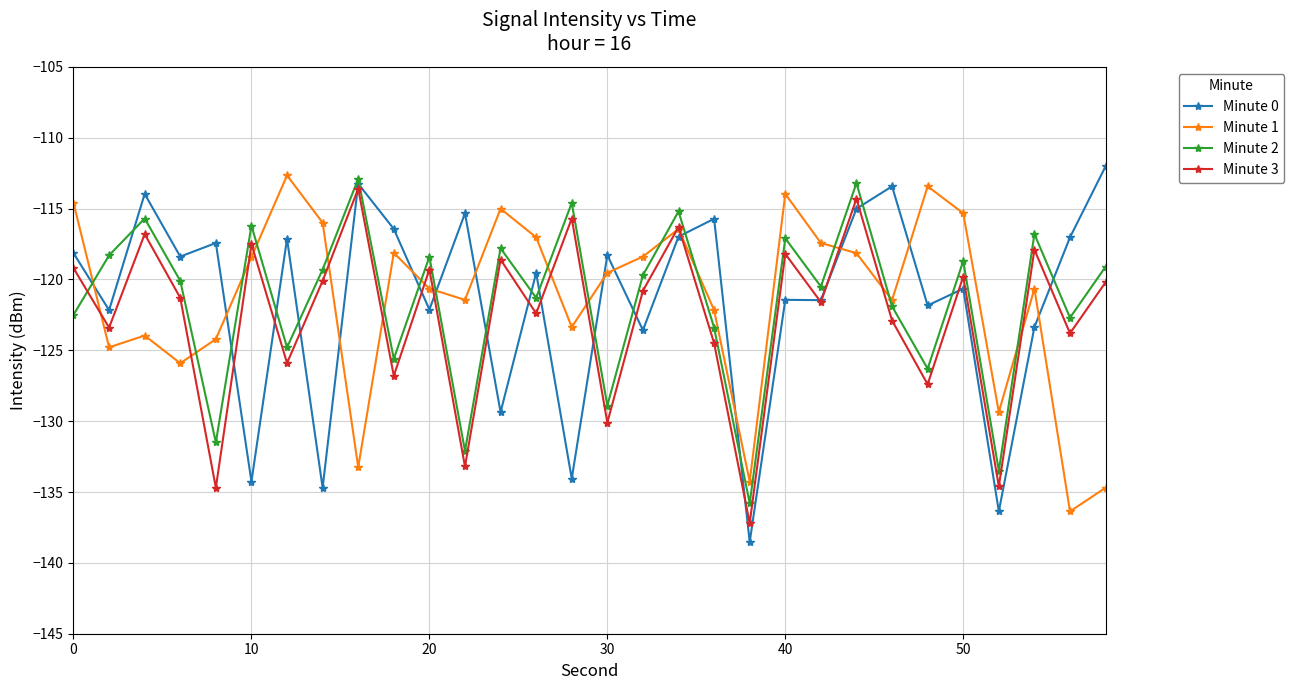

How many lines are shown in the chart?

4